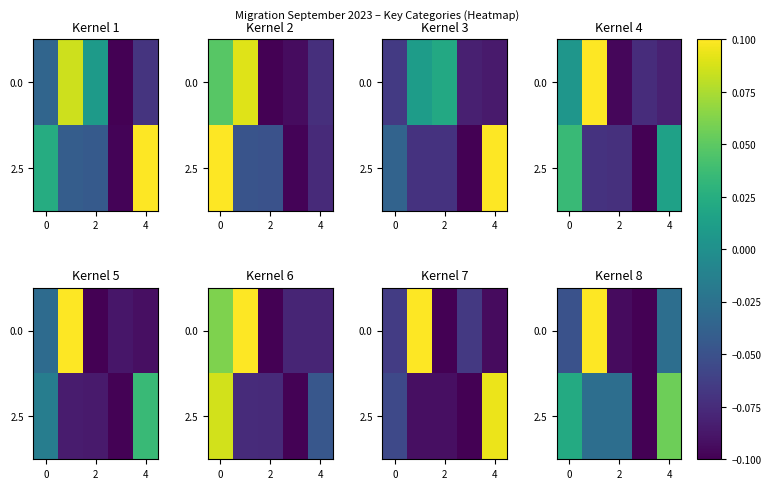

What is the total value across all series at 2?

-0.1